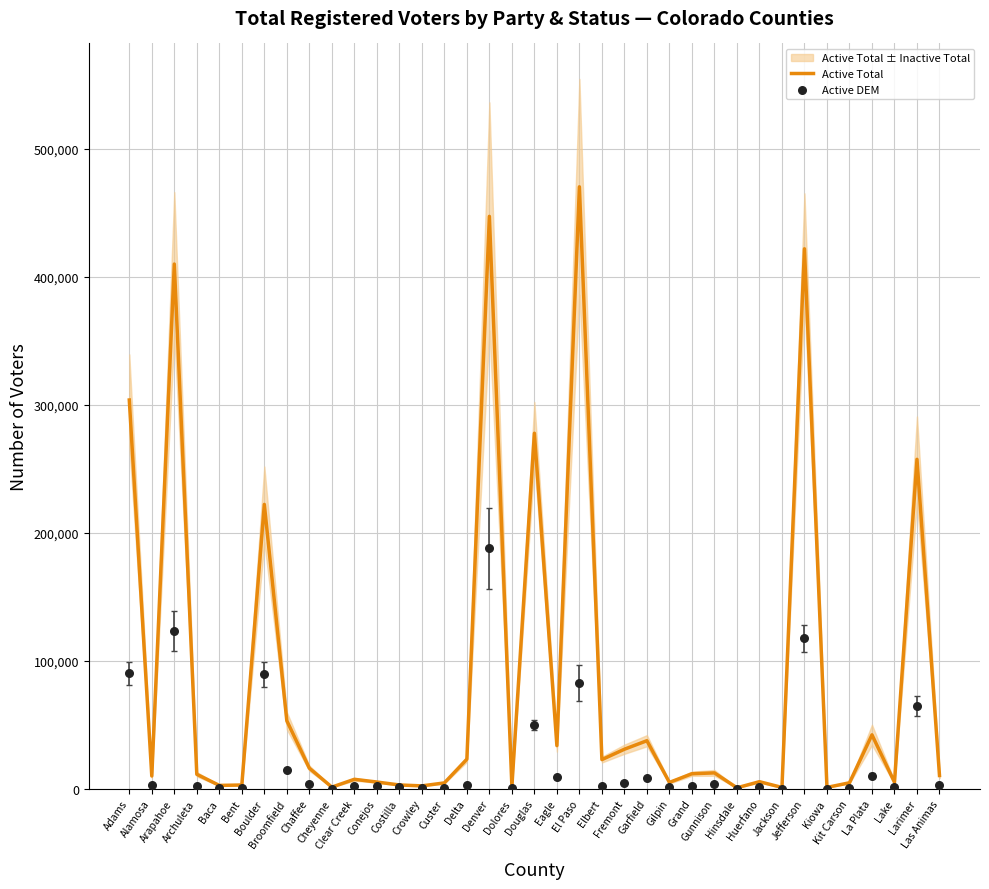

Which series has the largest total across all categories?

Active Total